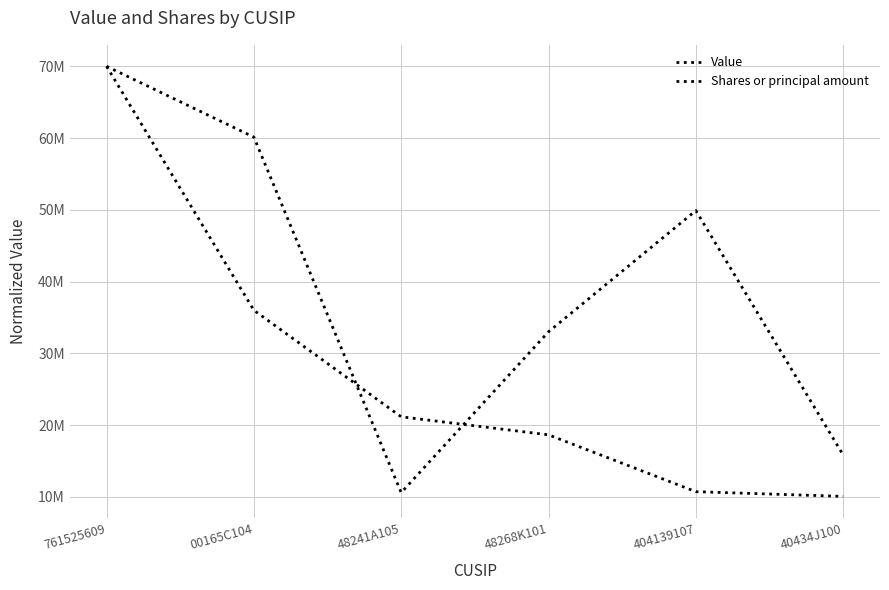

At which category does the chart reach its peak across all series?

761525609